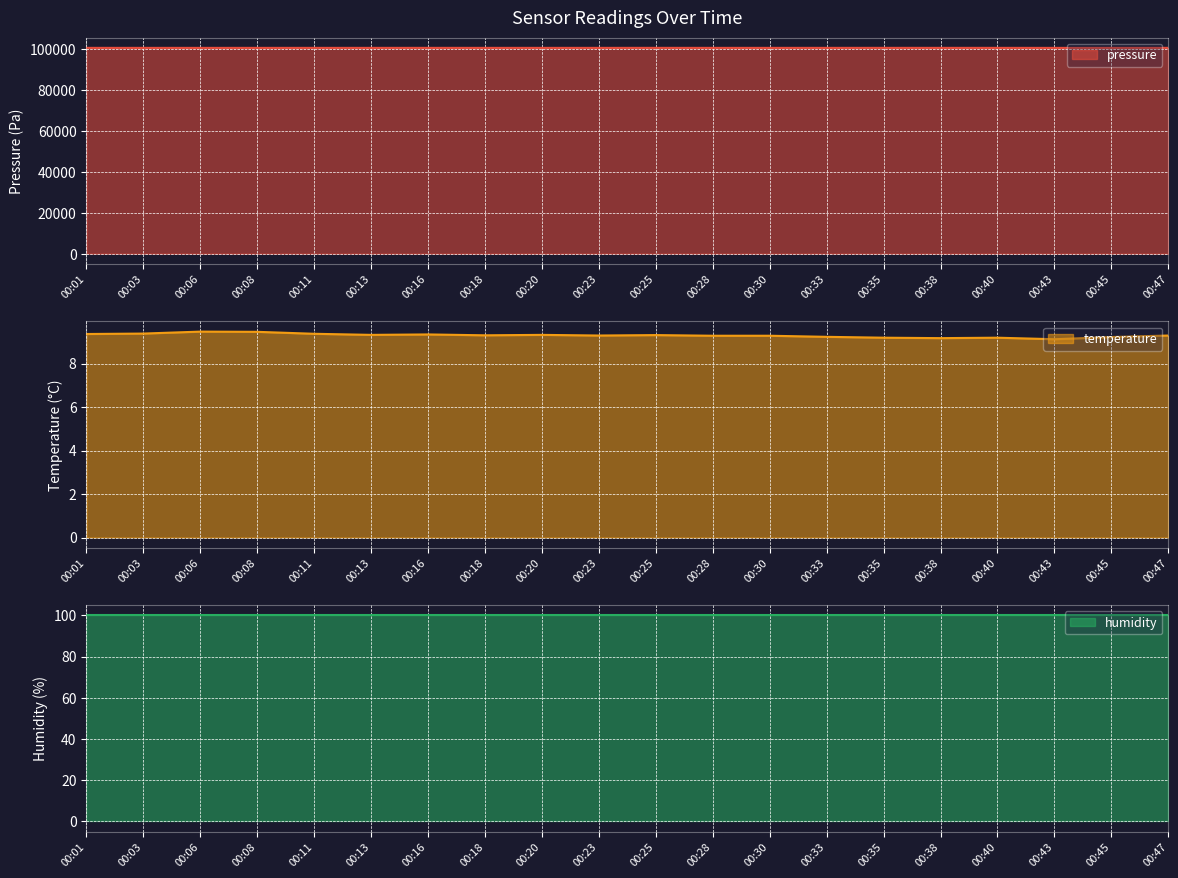

The value of pressure at 00:20 is 140657.6. True or false?

False